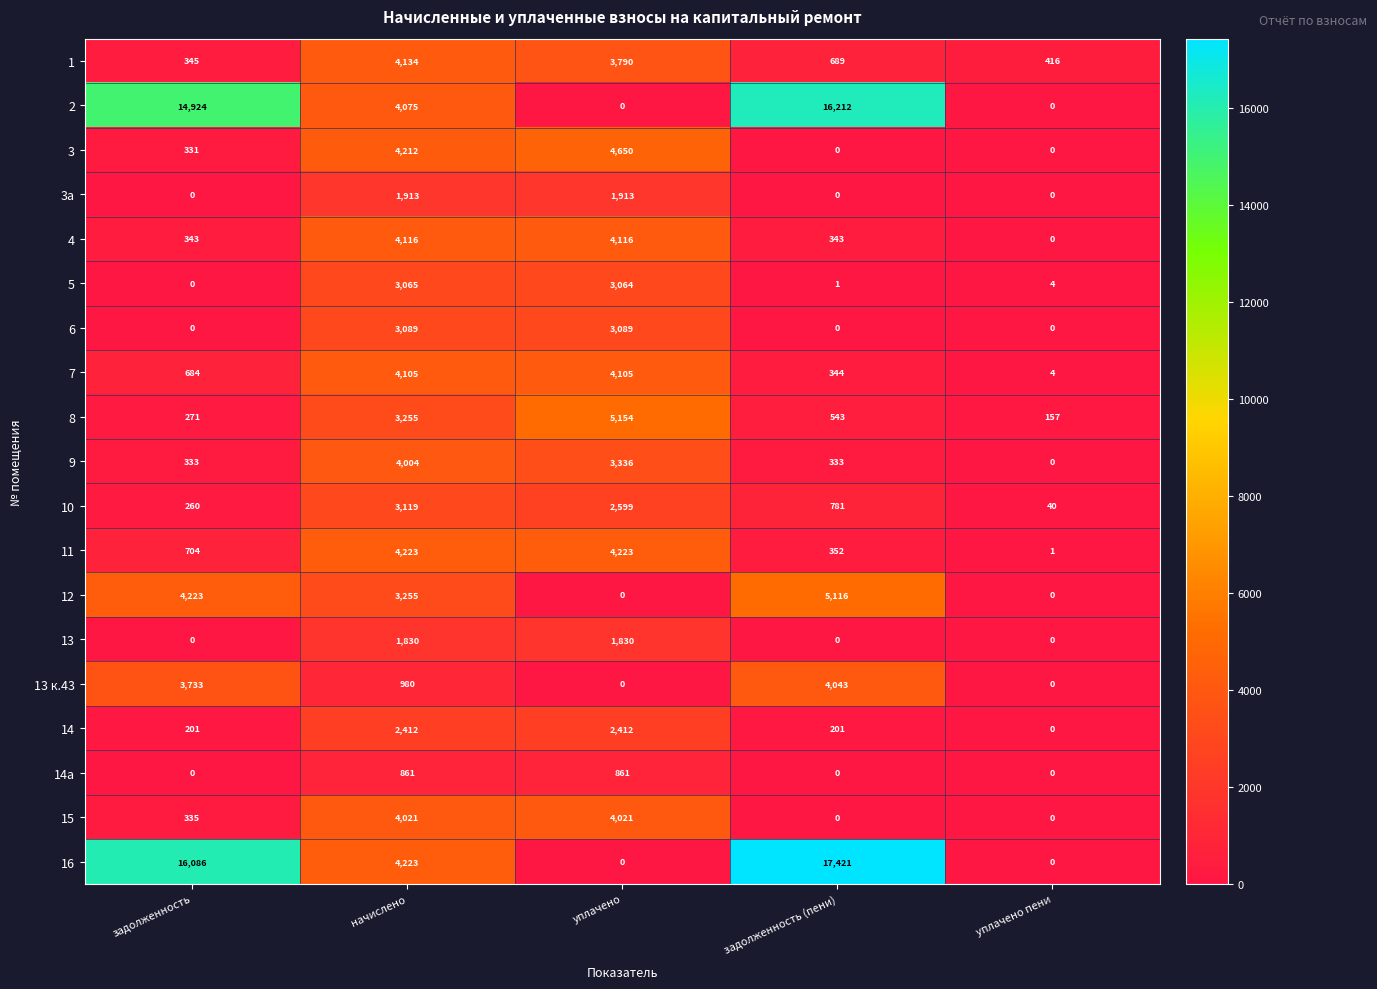

Between начислено and уплачено, which series saw the biggest shift?

16